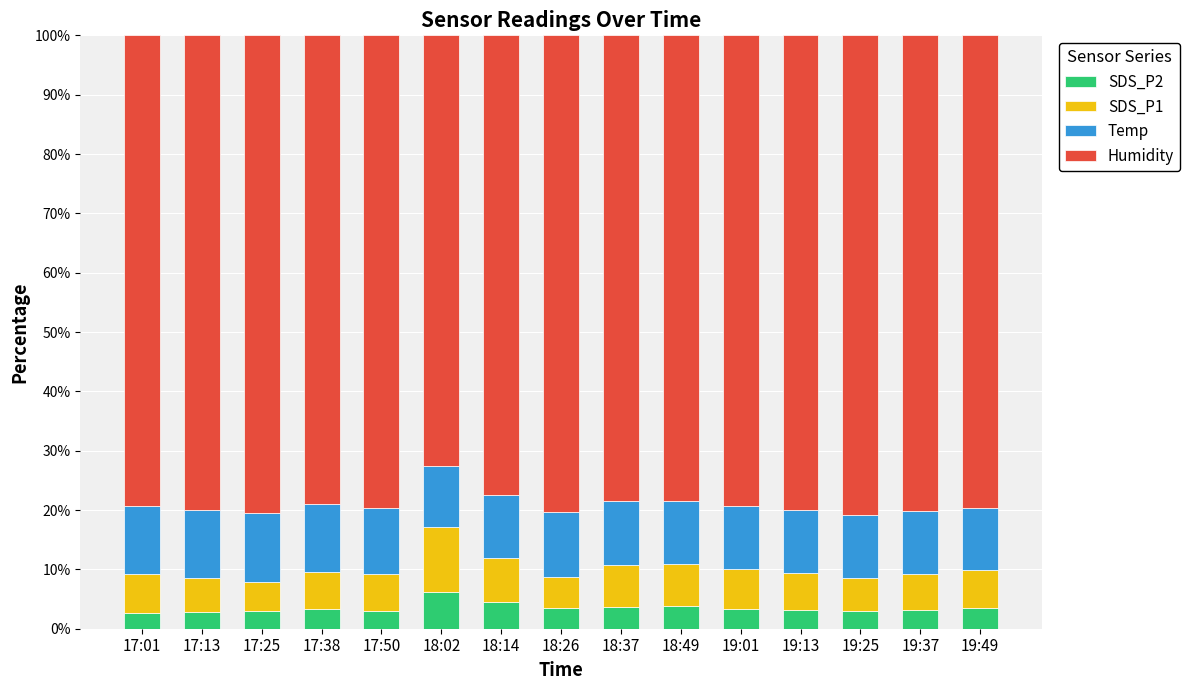

How many distinct data groups are displayed?

4